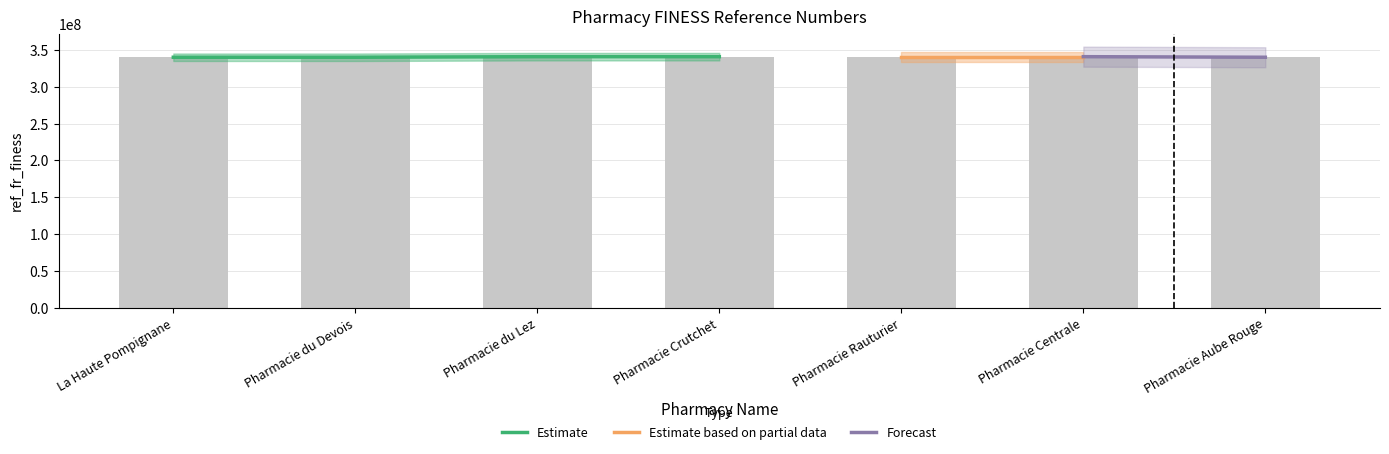

Between La Haute Pompignane and Pharmacie Rauturier, which is larger?

Pharmacie Rauturier